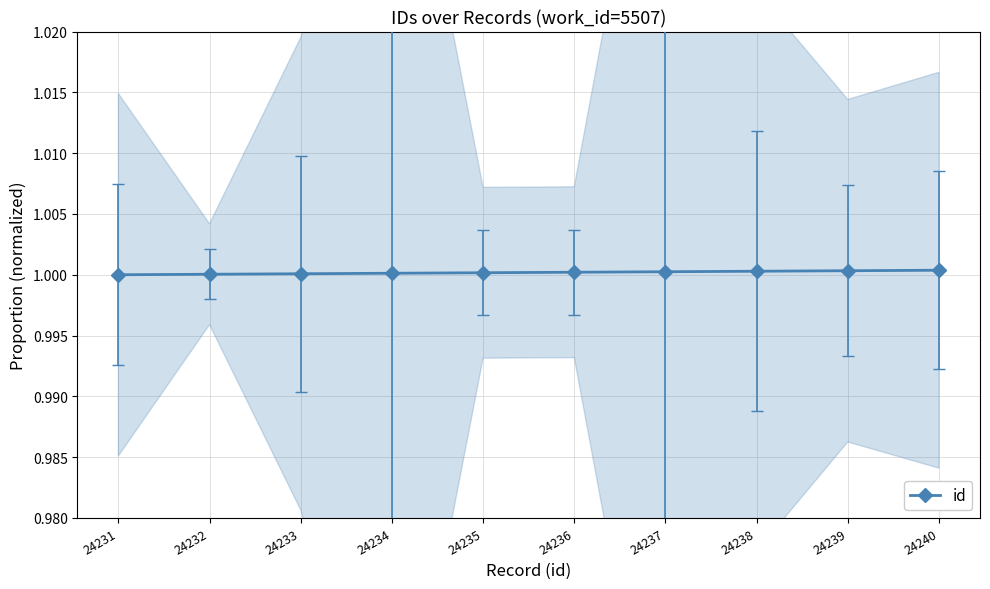

Where is the data nearest to the value 1?

24231